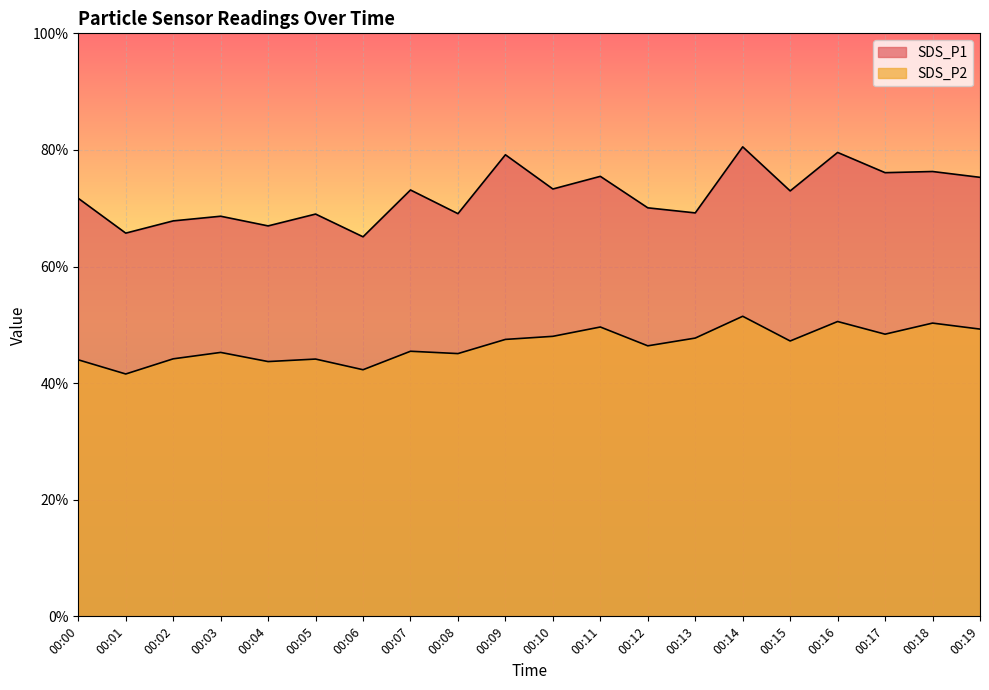

What is the total value across all series at 00:01?

107.3